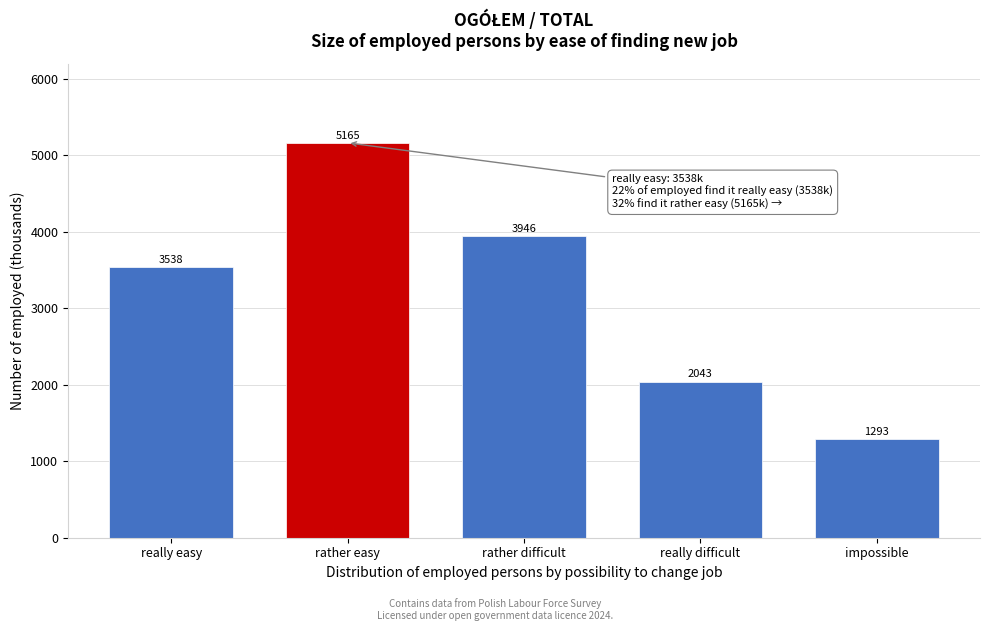

Reading left to right, transcribe all the data shown in this chart.

3538	5165	3946	2043	1293